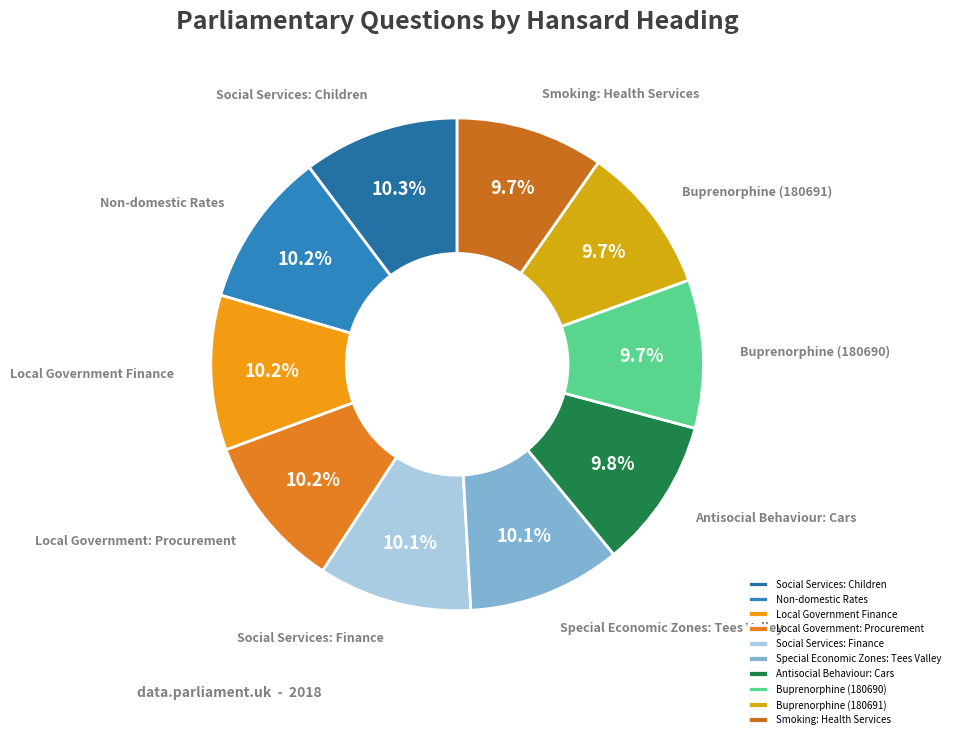

Does any single category account for the majority?

No